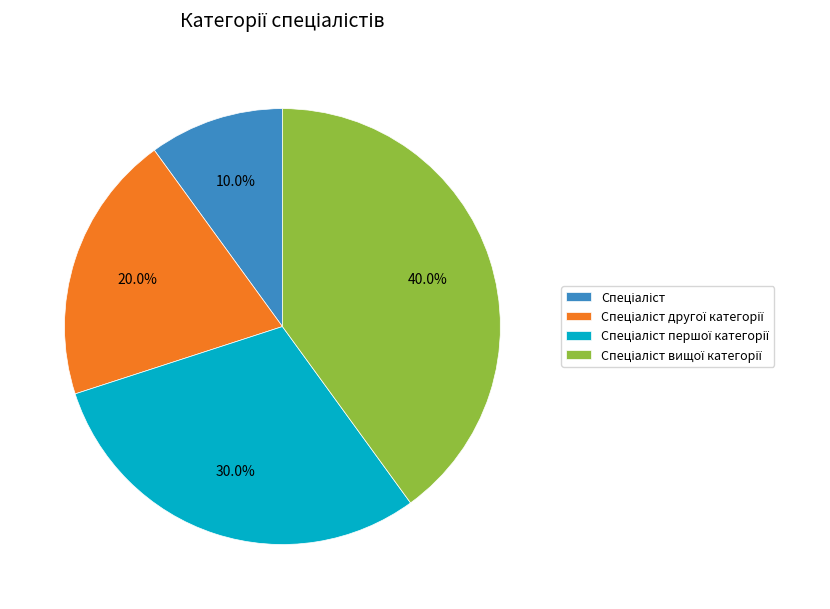

Is there any slice that represents more than half of the pie?

No